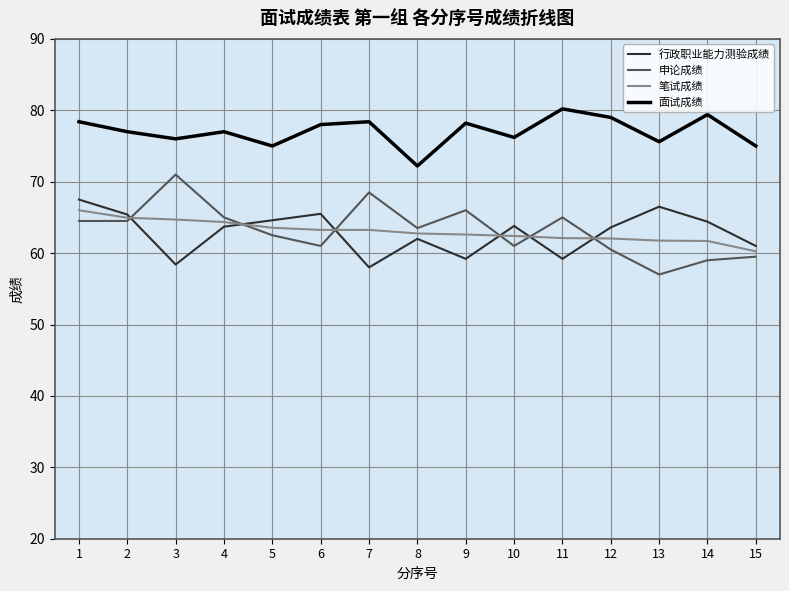

What value does the 申论成绩 series have at 10?

61.0